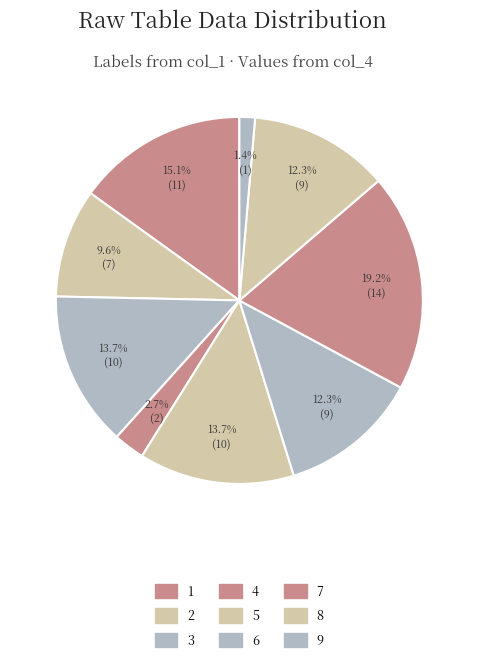

Count the number of slices in the pie.

9